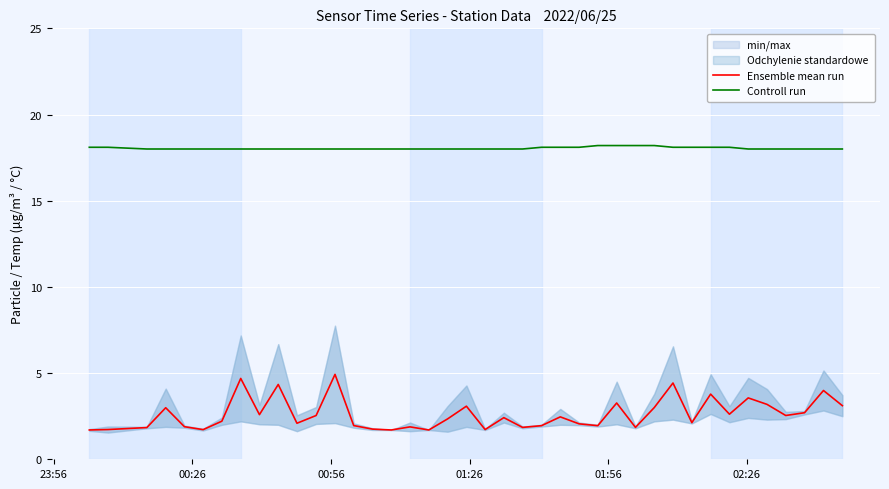

True or false: Controll run and Ensemble mean run intersect in this chart.

False